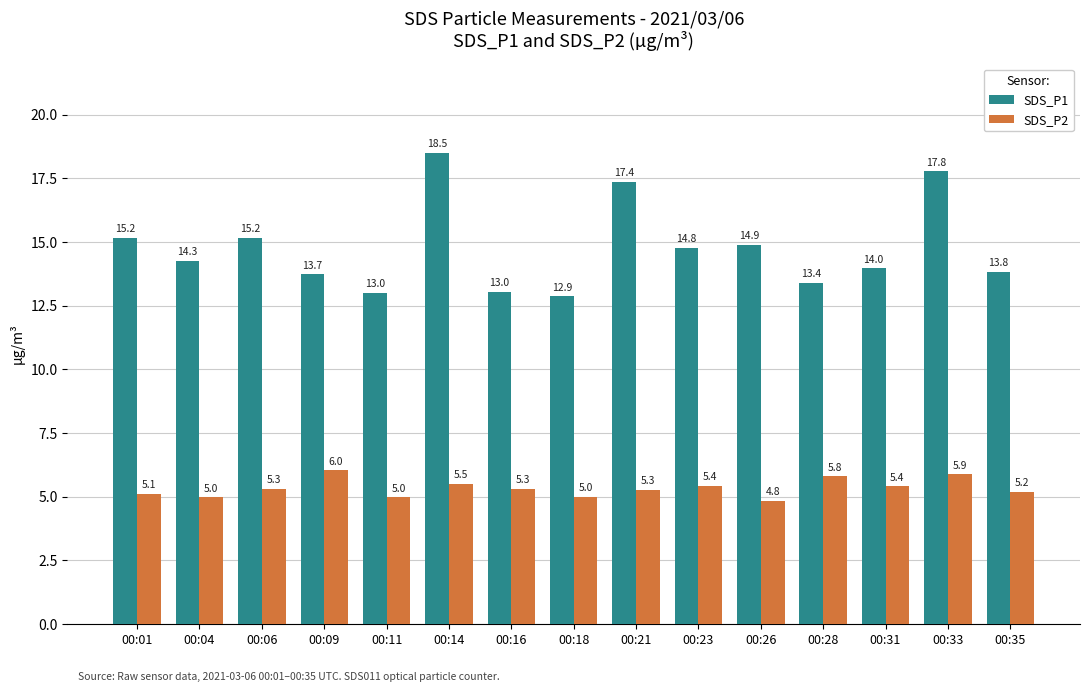

How many data points in SDS_P1 are above 14?

8